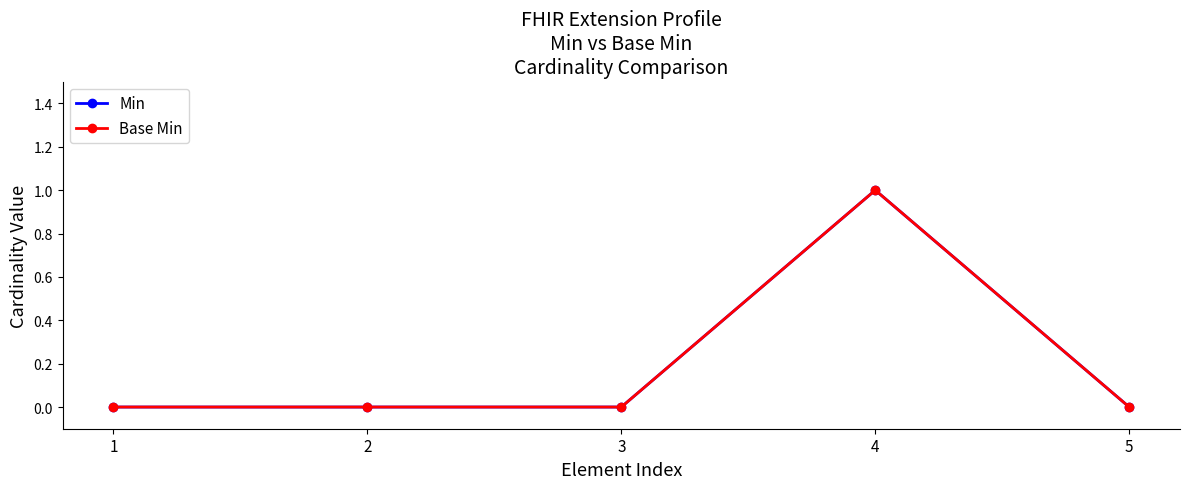

Reading right to left, what are all the values shown in this chart?

Min: 0	1	0	0	0
Base Min: 0	1	0	0	0